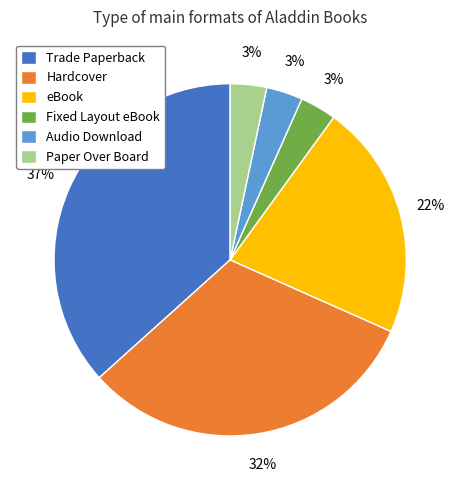

Approximately how many times larger is the value at Fixed Layout eBook compared to Trade Paperback?

0.1